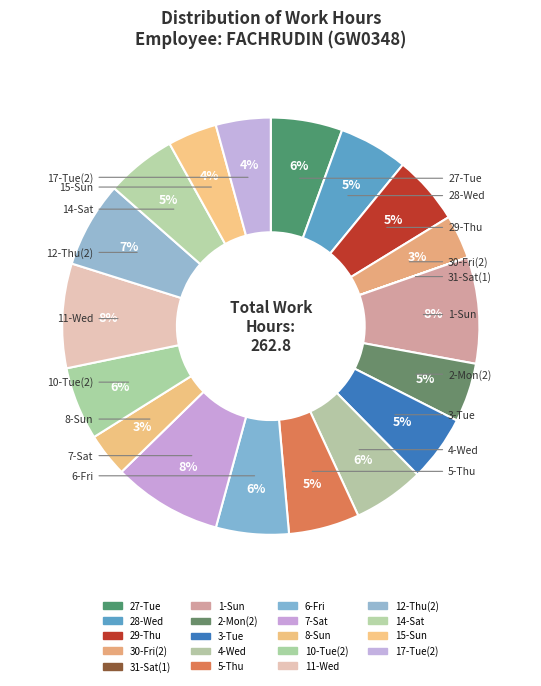

Rank the categories by value from highest to lowest.

7-Sat, 1-Sun, 11-Wed, 12-Thu(2), 10-Tue(2), 6-Fri, 27-Tue, 4-Wed, 5-Thu, 14-Sat, 28-Wed, 29-Thu, 3-Tue, 2-Mon(2), 17-Tue(2), 15-Sun, 30-Fri(2), 8-Sun, 31-Sat(1)